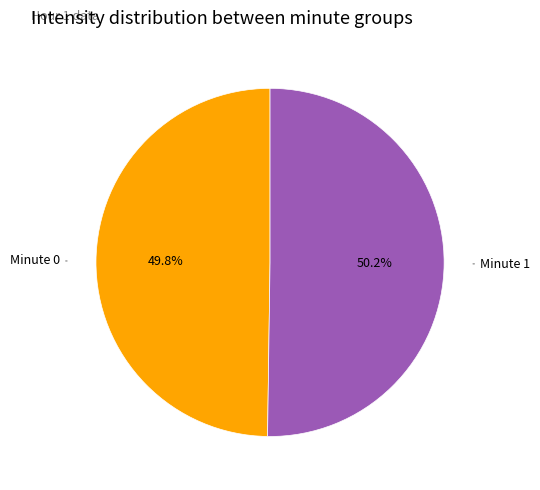

Is there a majority slice in this chart?

Yes